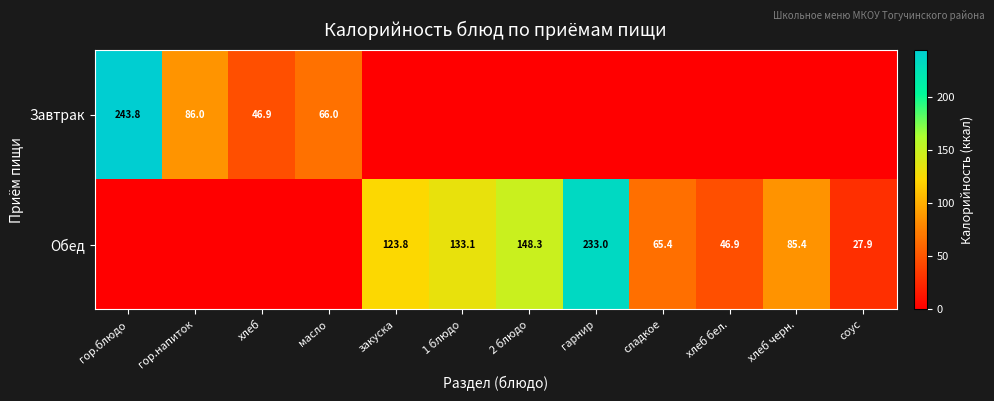

Is it true that Обед equals 117.8 at хлеб черн.?

False